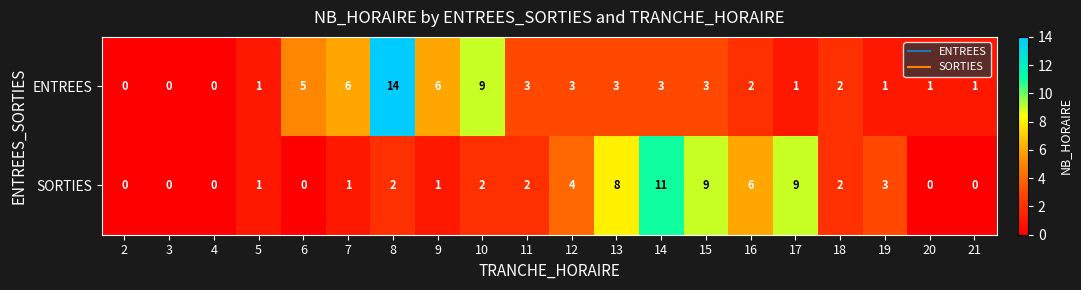

Which series changed the most between 7 and 13?

SORTIES